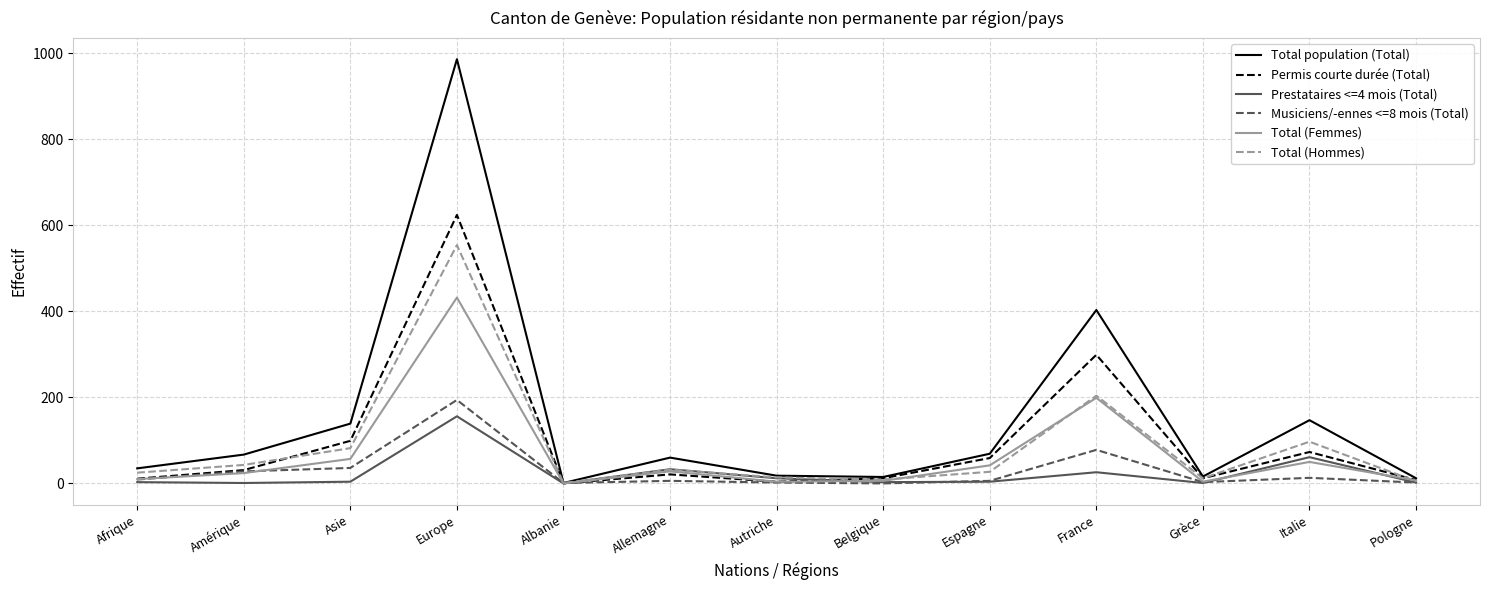

True or false: Musiciens/-ennes <=8 mois (Total) has a value of 194 at Europe.

True